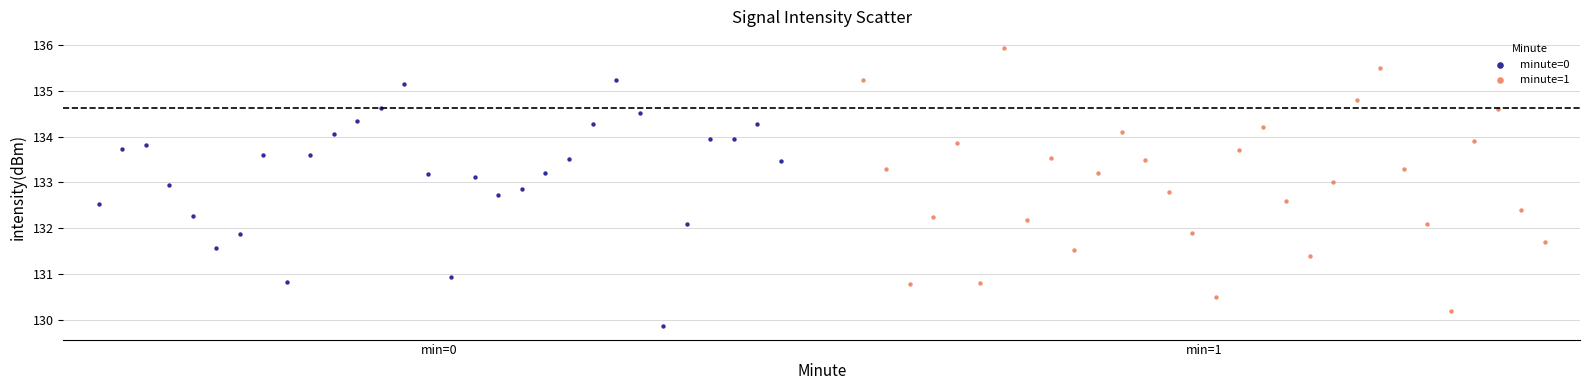

Which series reaches the maximum Y coordinate?

minute=1